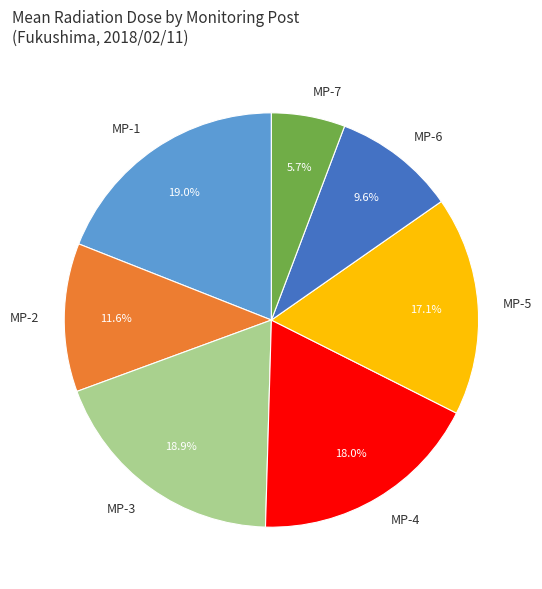

Approximately how many times larger is the value at MP-5 compared to MP-2?

1.5